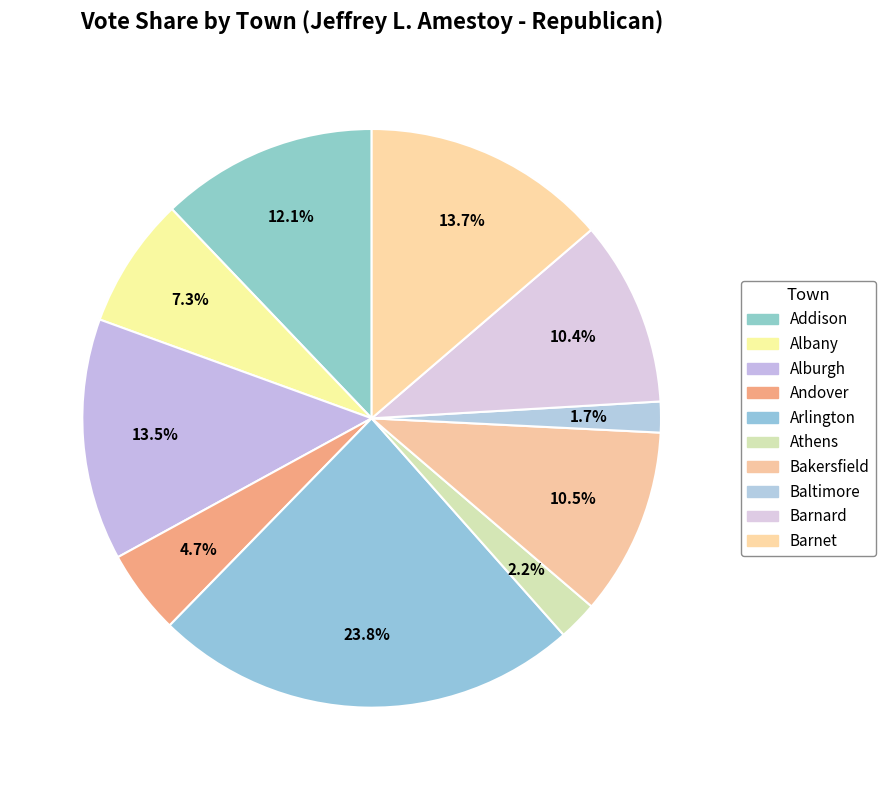

To the nearest percent, what portion does Baltimore represent?

2%